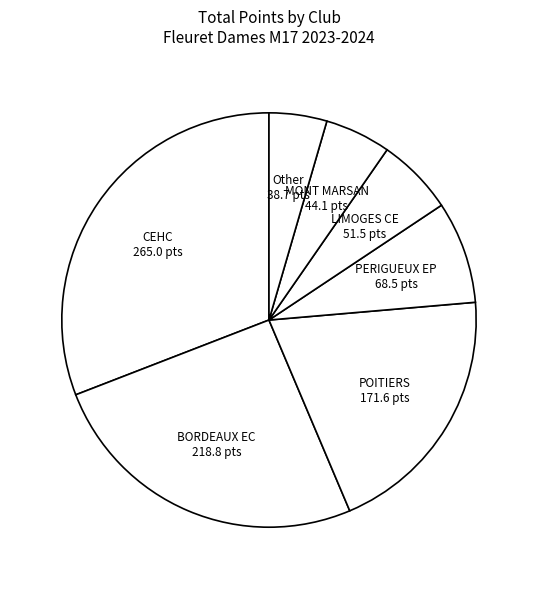

Is there a majority slice in this chart?

No